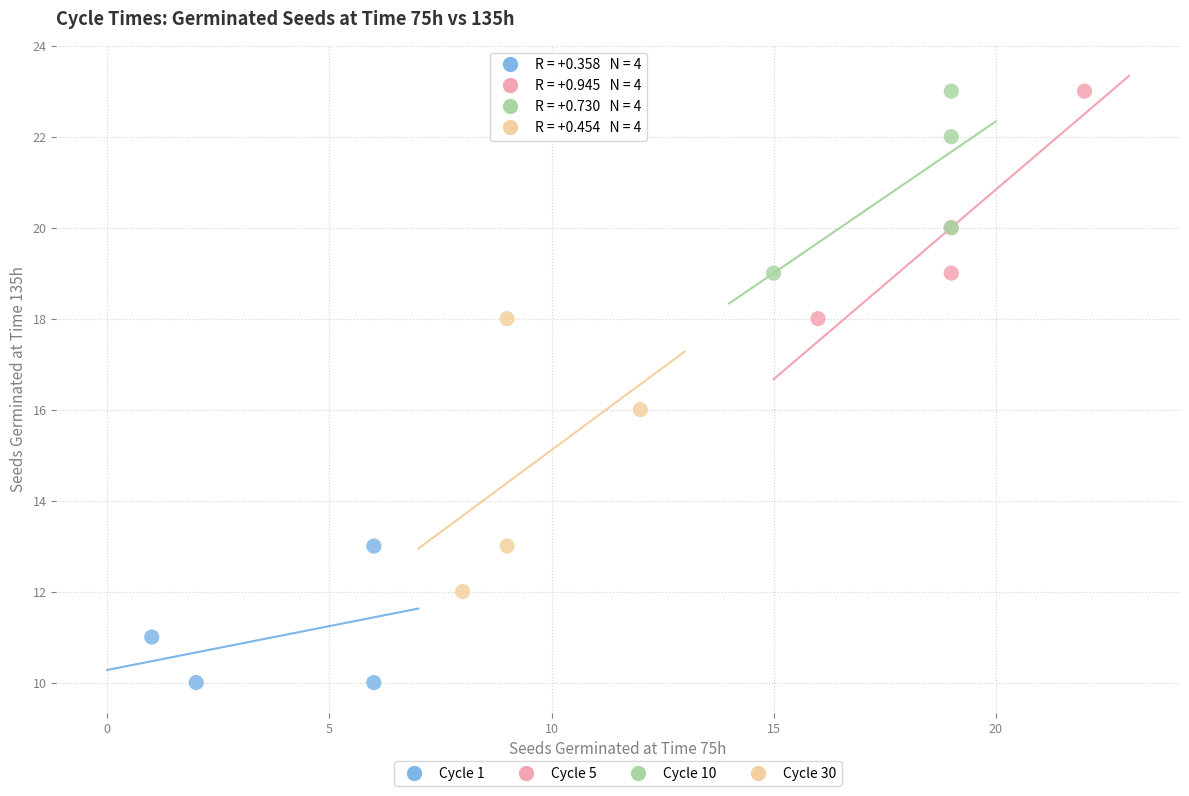

Which series reaches the minimum Y coordinate?

Cycle 1